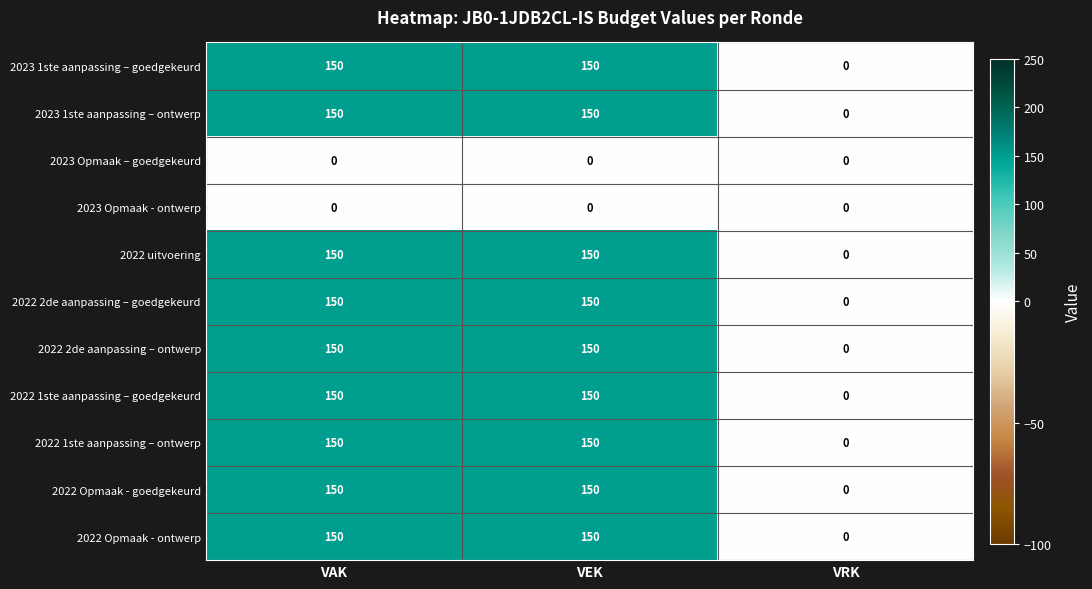

How many data points does each series have?

3